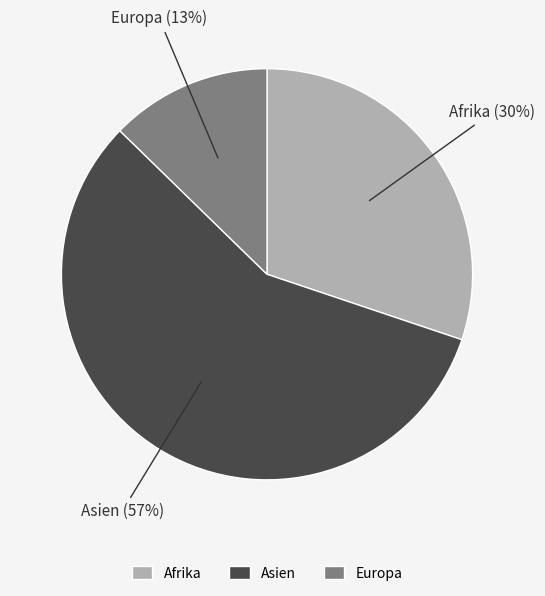

Which has a higher value, Afrika or Europa?

Afrika